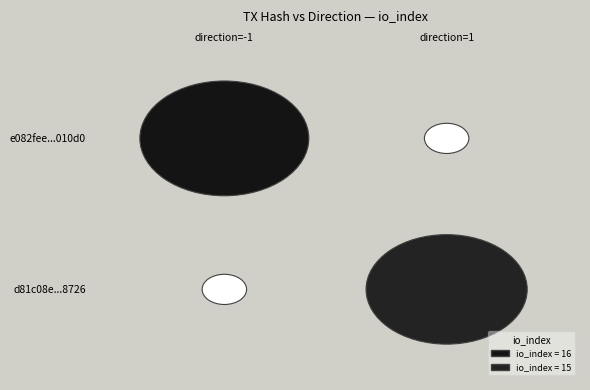

Reading right to left, list all the values displayed in this chart.

e082fee0f8d89f0d17c8506419e5947e47010d0: 16	-1
d81c08e73a50217b0bac4414d9fc4a332478726: 15	1